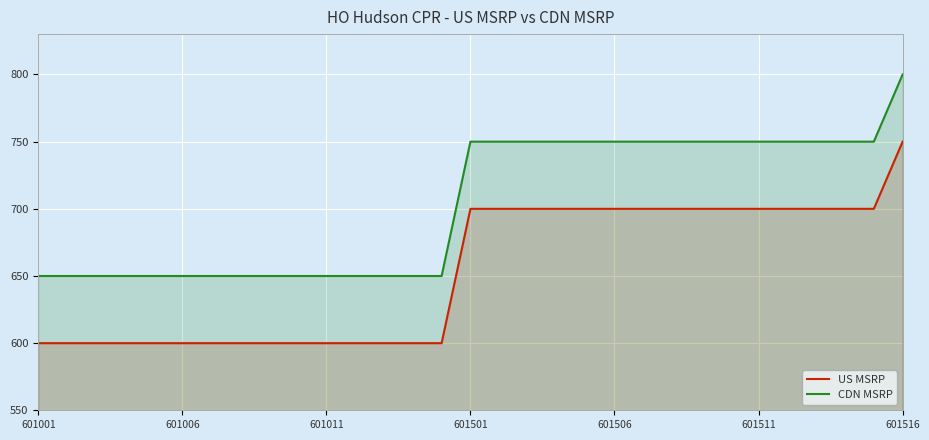

How many lines are shown in the chart?

2